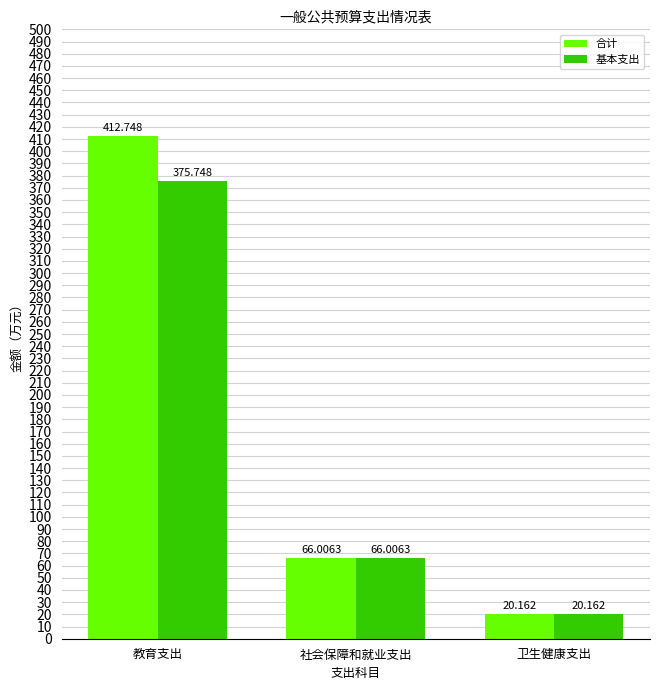

Reading left to right, extract all data points from this chart.

合计: 412.7	66.0	20.2
基本支出: 375.7	66.0	20.2